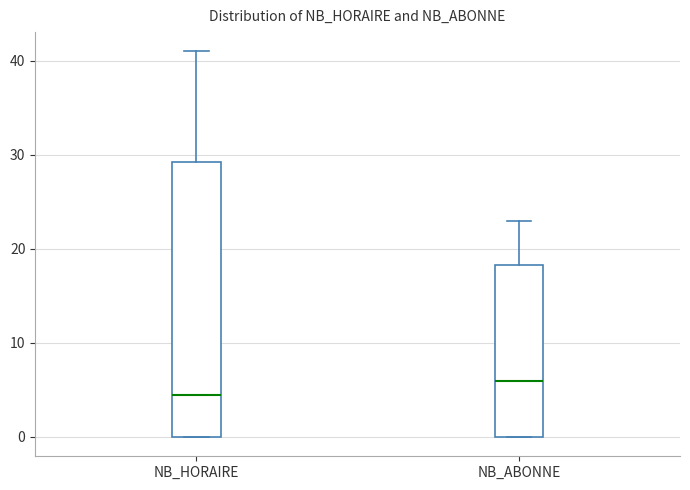

Where does the median line of the box for NB_ABONNE sit on the y-axis? The values are not printed on the chart, so give them approximately, as read against the axis.

6